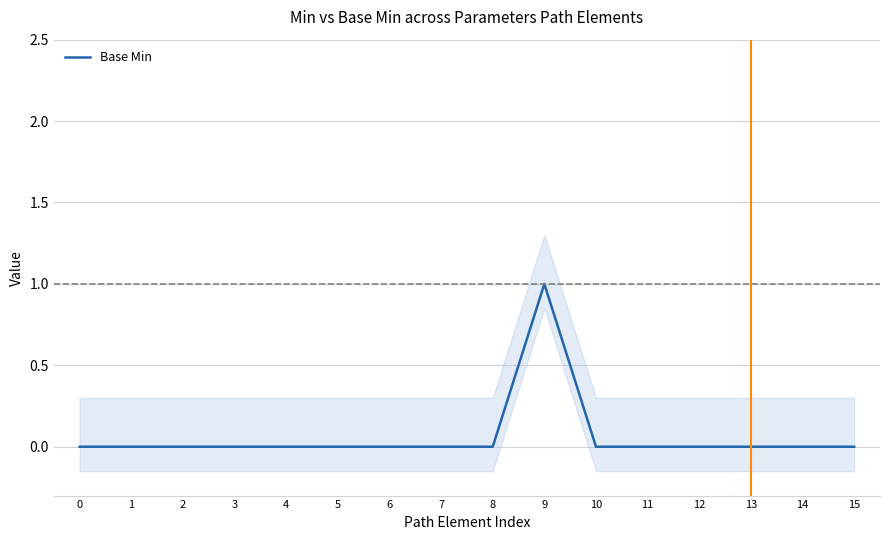

How many values are above zero?

1